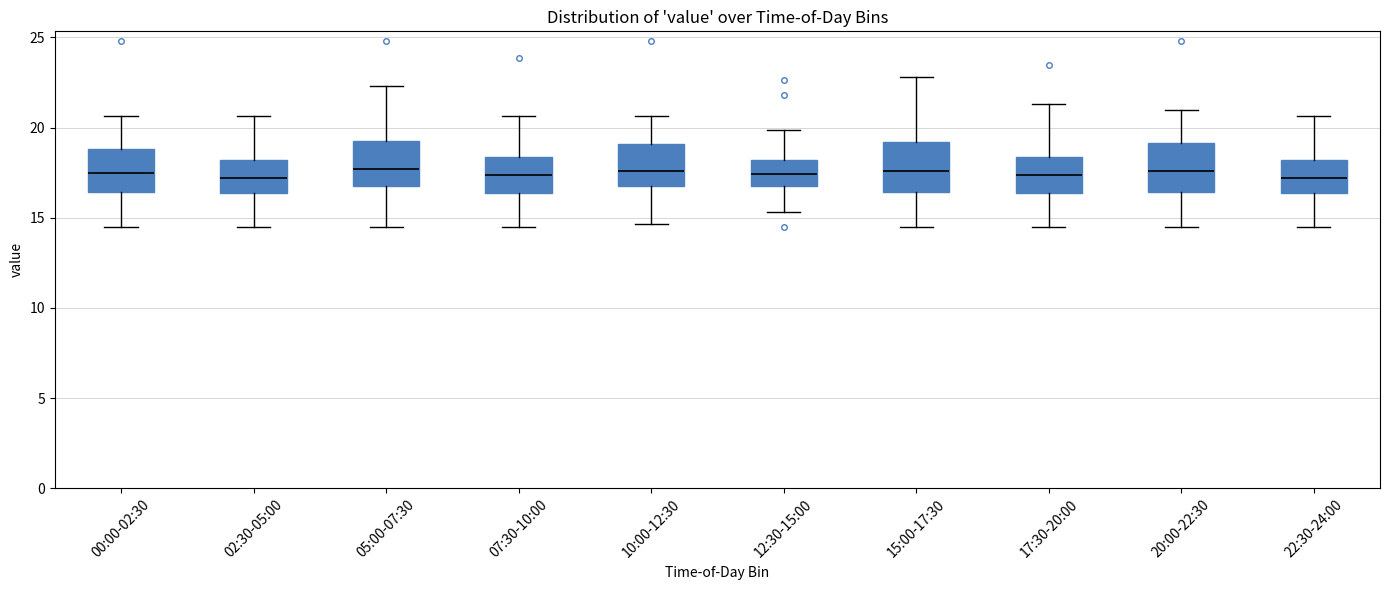

Reading left to right, transcribe this box plot: for each box, give where its median line is, the range the box spans, and where its two whiskers end, as read against the y-axis. The values are not printed on the chart, so give them approximately, as read against the axis.

00:00-02:30: median 17.5, box 16.5 to 19.0, whiskers 14.5 to 20.5
02:30-05:00: median 17.0, box 16.5 to 18.0, whiskers 14.5 to 20.5
05:00-07:30: median 17.5, box 16.5 to 19.5, whiskers 14.5 to 22.5
07:30-10:00: median 17.5, box 16.5 to 18.5, whiskers 14.5 to 20.5
10:00-12:30: median 17.5, box 16.5 to 19.0, whiskers 14.5 to 20.5
12:30-15:00: median 17.5, box 16.5 to 18.0, whiskers 15.5 to 20.0
15:00-17:30: median 17.5, box 16.5 to 19.0, whiskers 14.5 to 23.0
17:30-20:00: median 17.5, box 16.5 to 18.5, whiskers 14.5 to 21.5
20:00-22:30: median 17.5, box 16.5 to 19.0, whiskers 14.5 to 21.0
22:30-24:00: median 17.0, box 16.5 to 18.0, whiskers 14.5 to 20.5